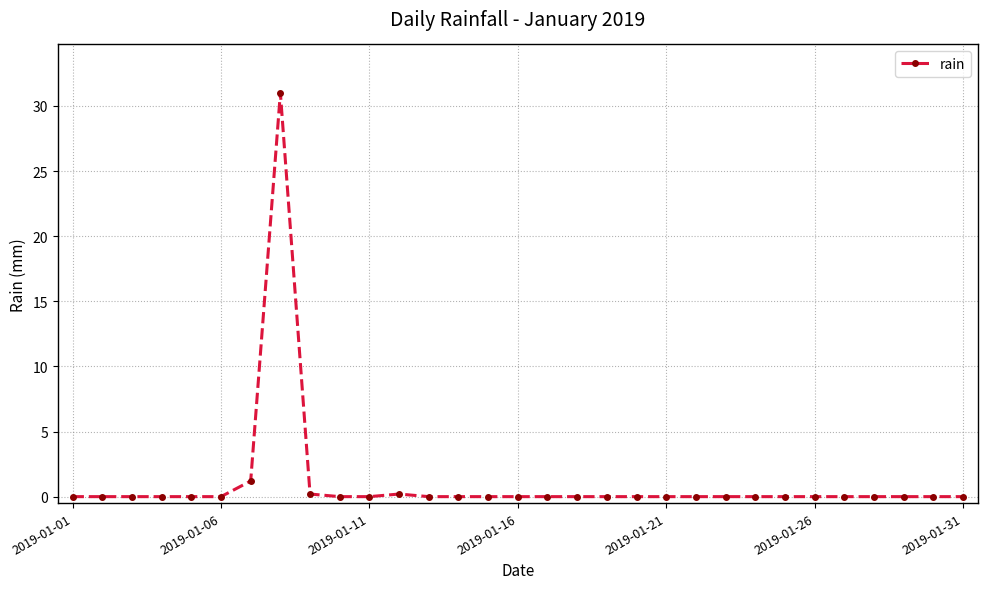

How many lines are shown in the chart?

1